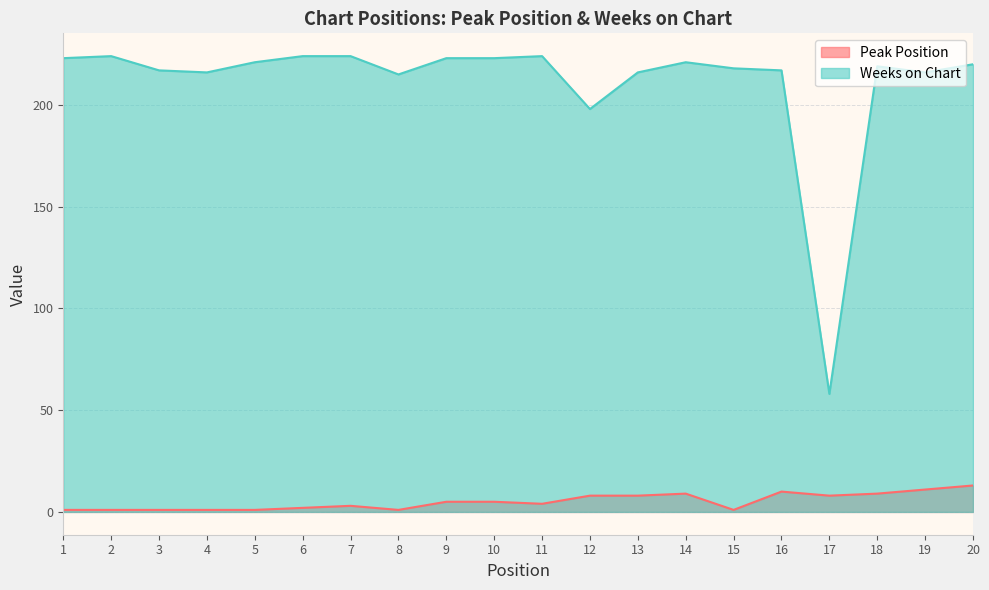

Reading right to left, transcribe all the data shown in this chart.

Peak Position: 13	11	9	8	10	1	9	8	8	4	5	5	1	3	2	1	1	1	1	1
Weeks on Chart: 220	216	219	58	217	218	221	216	198	224	223	223	215	224	224	221	216	217	224	223